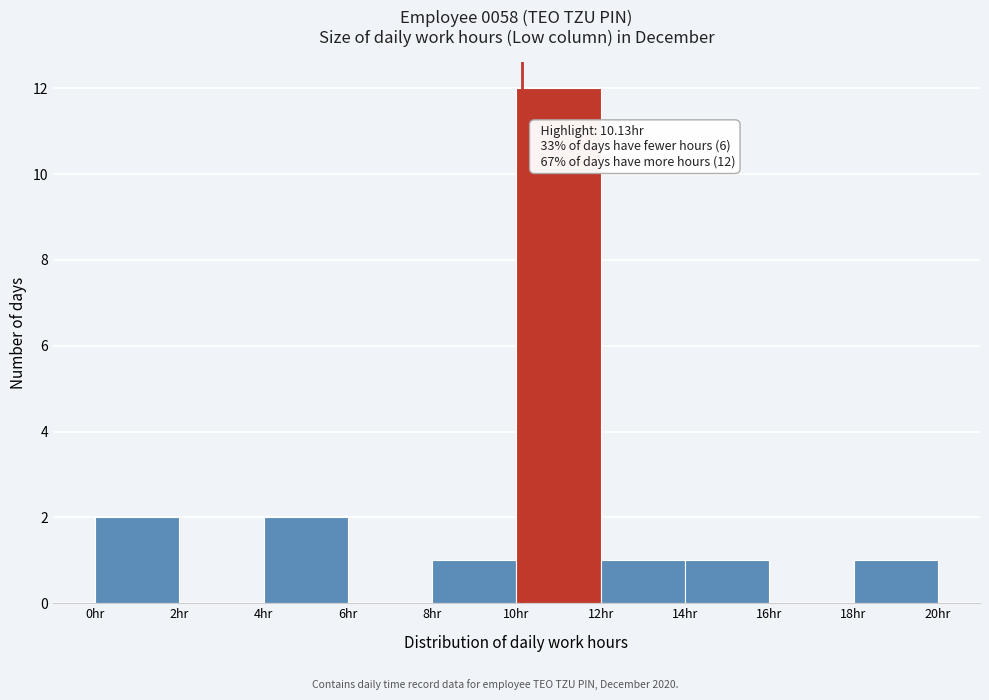

Which range on the x-axis has the tallest bar?

10 to 12